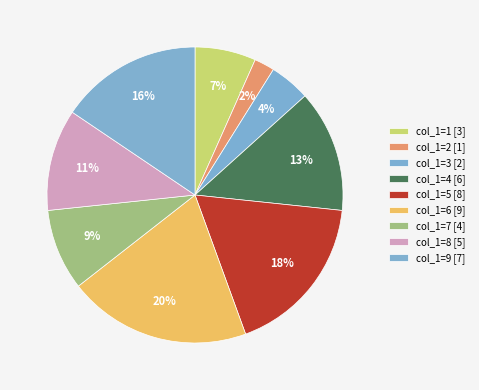

Count the number of slices in the pie.

9